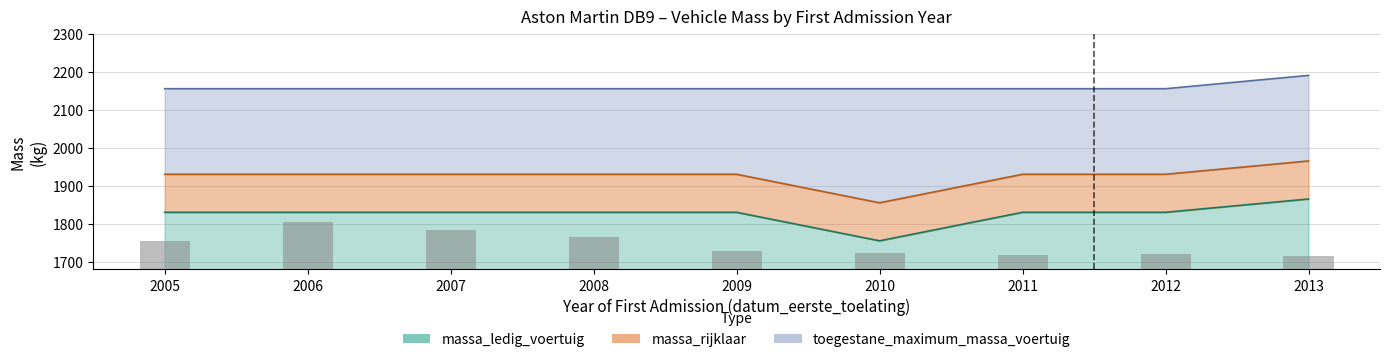

How many values in the massa_ledig_voertuig series are below 1830?

1